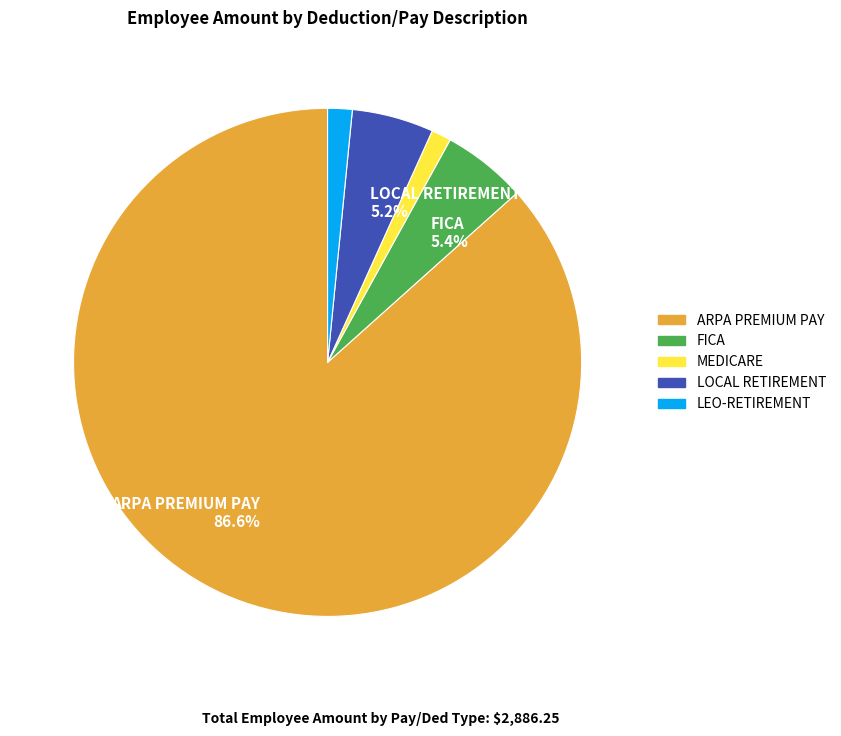

Does any single category account for the majority?

Yes